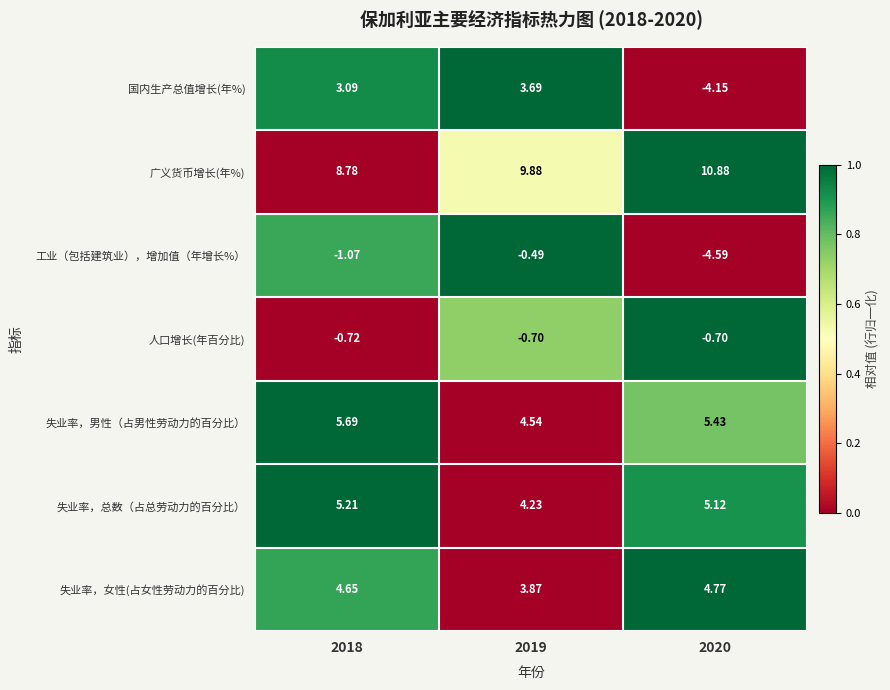

List the series in order of their peak value, lowest first.

人口增长(年百分比), 工业（包括建筑业），增加值（年增长%）, 国内生产总值增长(年%), 失业率，女性(占女性劳动力的百分比), 失业率，总数（占总劳动力的百分比）, 失业率，男性（占男性劳动力的百分比）, 广义货币增长(年%)